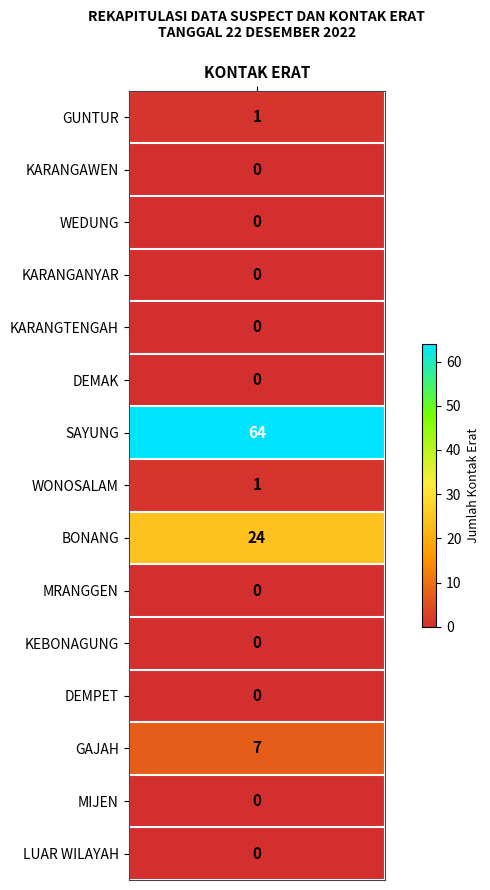

How many data points are above 0?

5